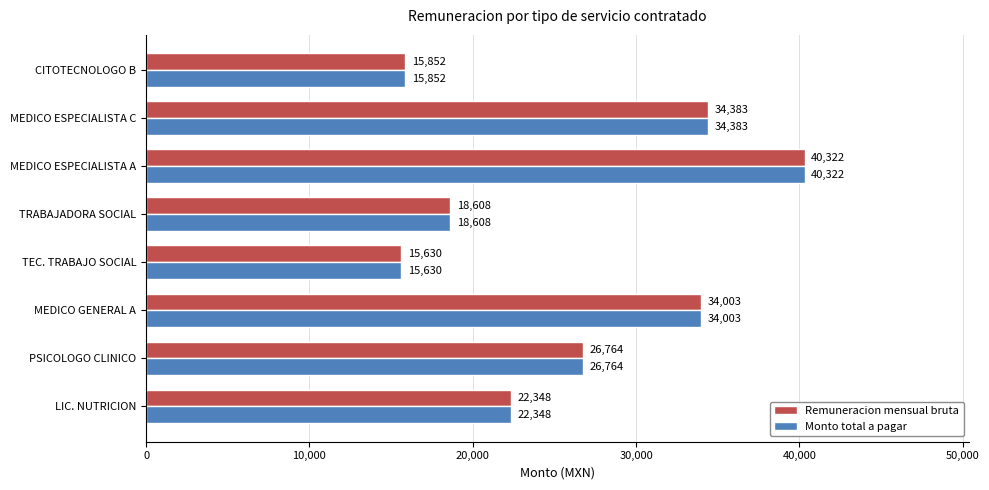

Rank the categories by Remuneracion mensual bruta value from lowest to highest.

TEC. TRABAJO SOCIAL, CITOTECNOLOGO B, TRABAJADORA SOCIAL, LIC. NUTRICION, PSICOLOGO CLINICO, MEDICO GENERAL A, MEDICO ESPECIALISTA C, MEDICO ESPECIALISTA A